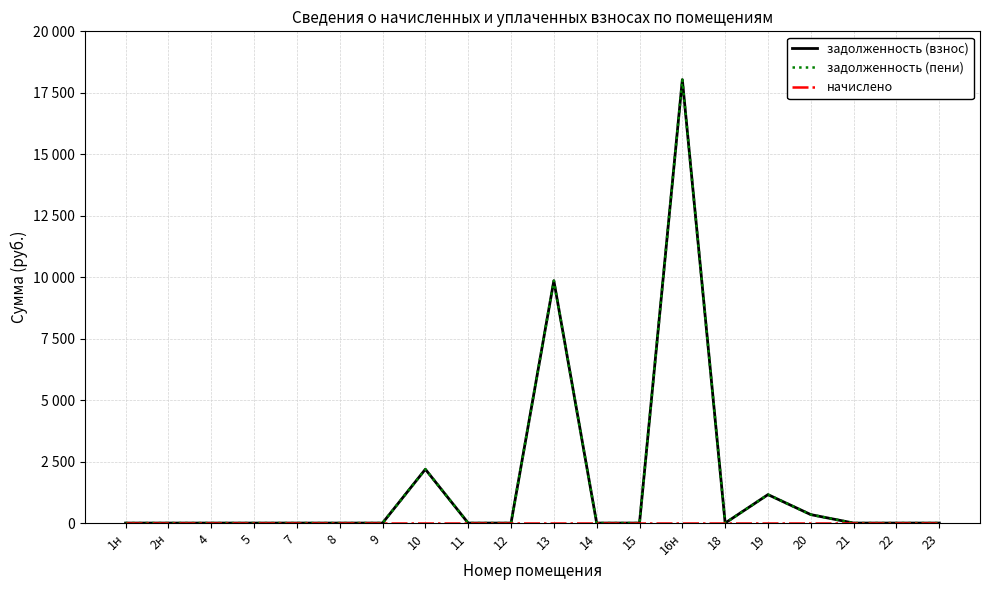

Is it true that задолженность (пени) equals 854.6 at 10?

False